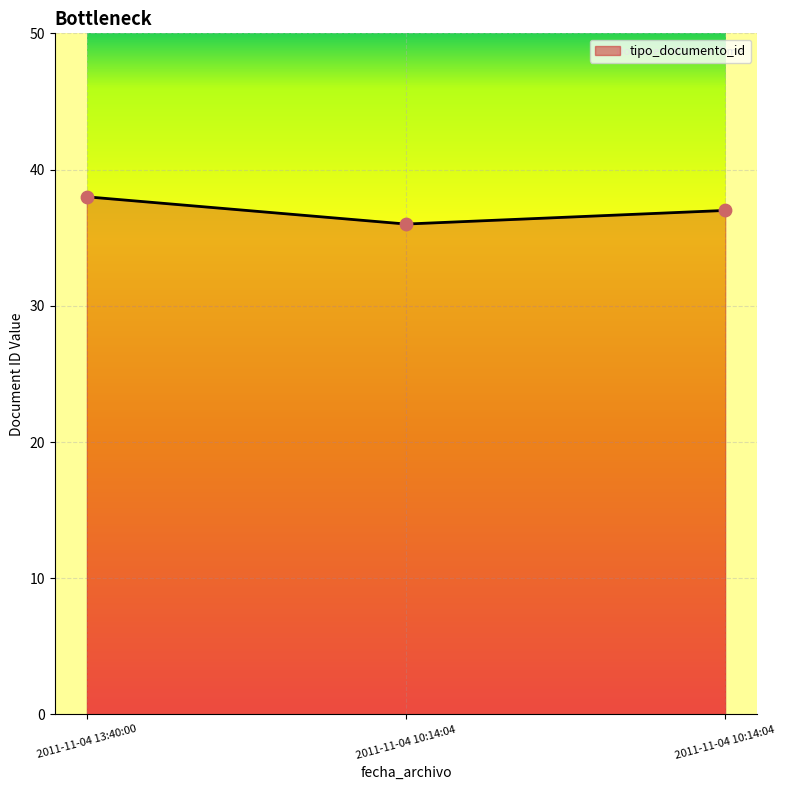

Count the number of categories in the chart.

3